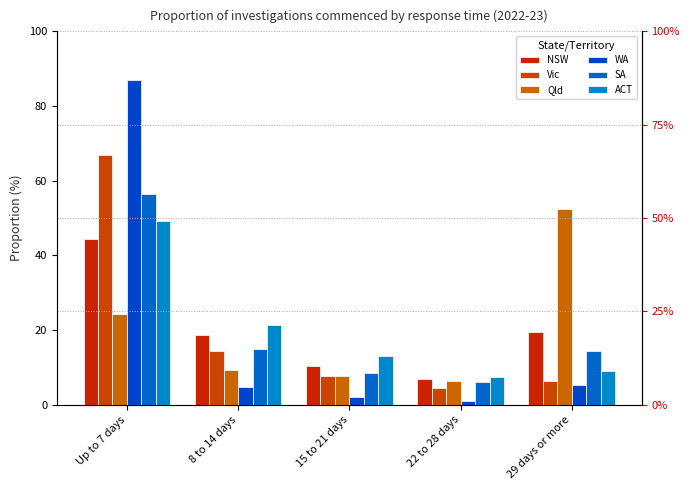

What is the difference between the maximum and minimum values in the Qld series?

46.1